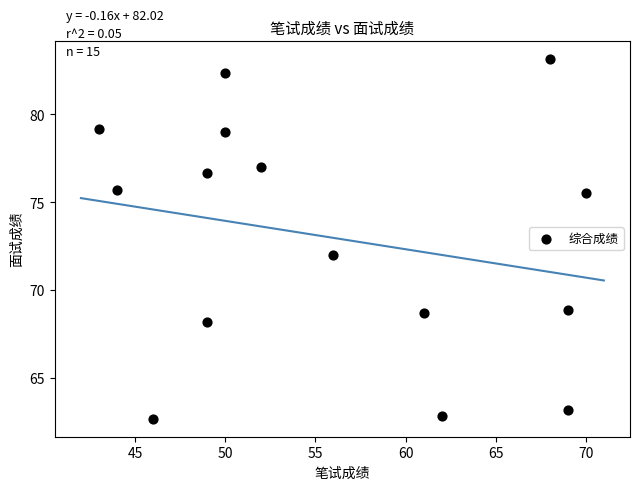

What is the range of X values (max minus min)?

27.0